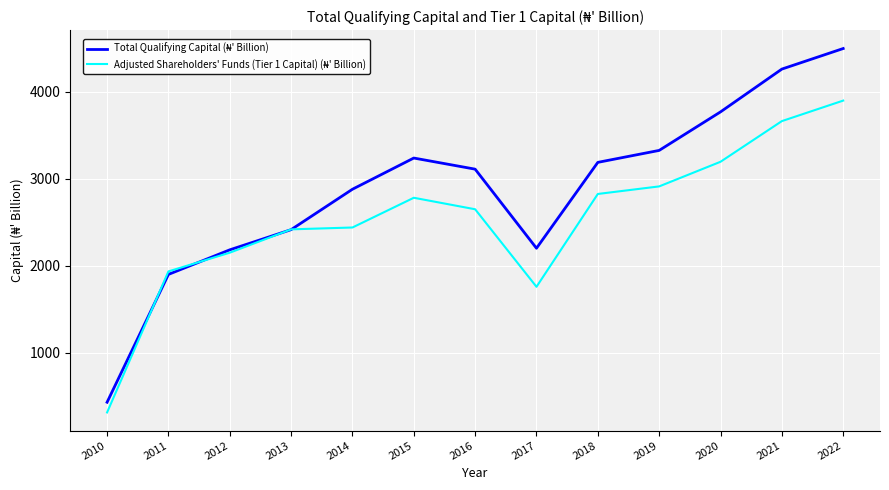

What is the difference between the highest and lowest values at 2016?

461.5